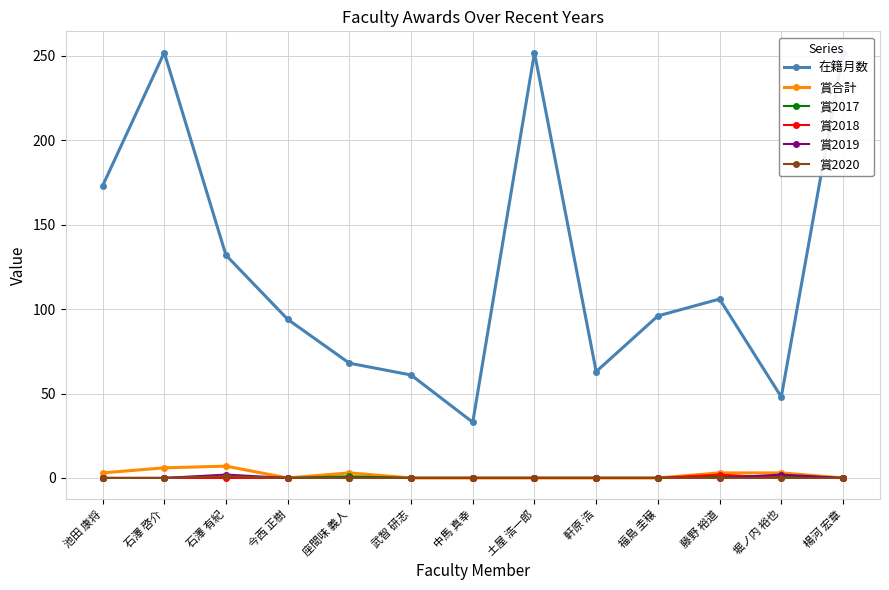

Reading left to right, transcribe all the data shown in this chart.

在籍月数: 173	252	132	94	68	61	33	252	63	96	106	48	252
賞合計: 3	6	7	0	3	0	0	0	0	0	3	3	0
賞2017: 0	0	1	0	1	0	0	0	0	0	1	1	0
賞2018: 0	0	0	0	0	0	0	0	0	0	2	0	0
賞2019: 0	0	2	0	0	0	0	0	0	0	0	2	0
賞2020: 0	0	1	0	0	0	0	0	0	0	0	0	0